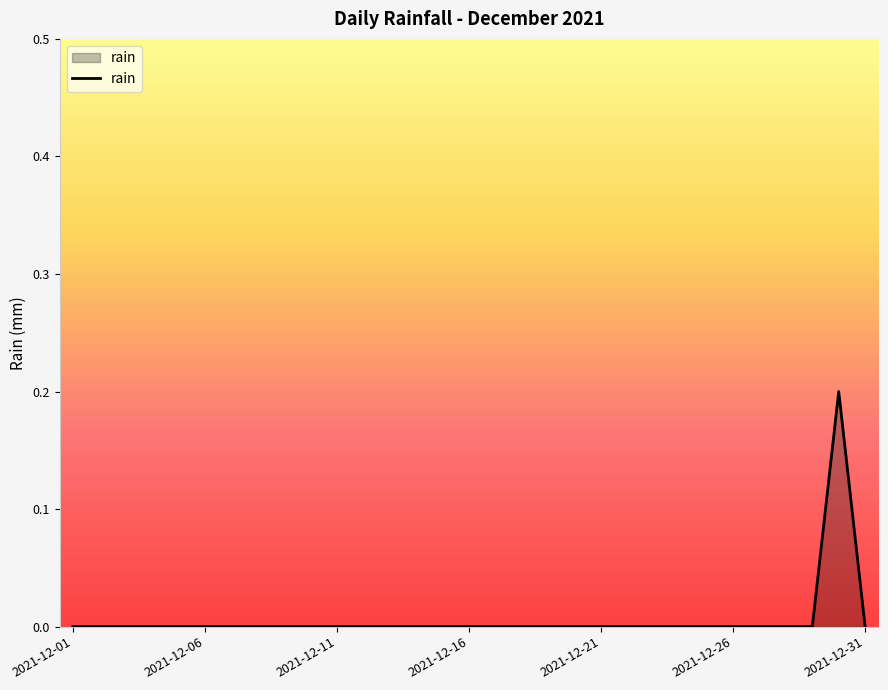

What is the difference between the maximum and minimum values?

0.2